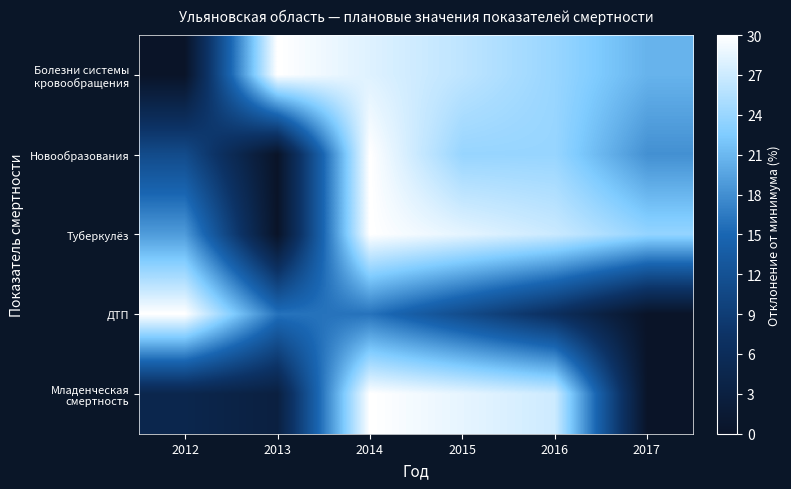

What is the spread (max minus min) of values at 2016?

20.4